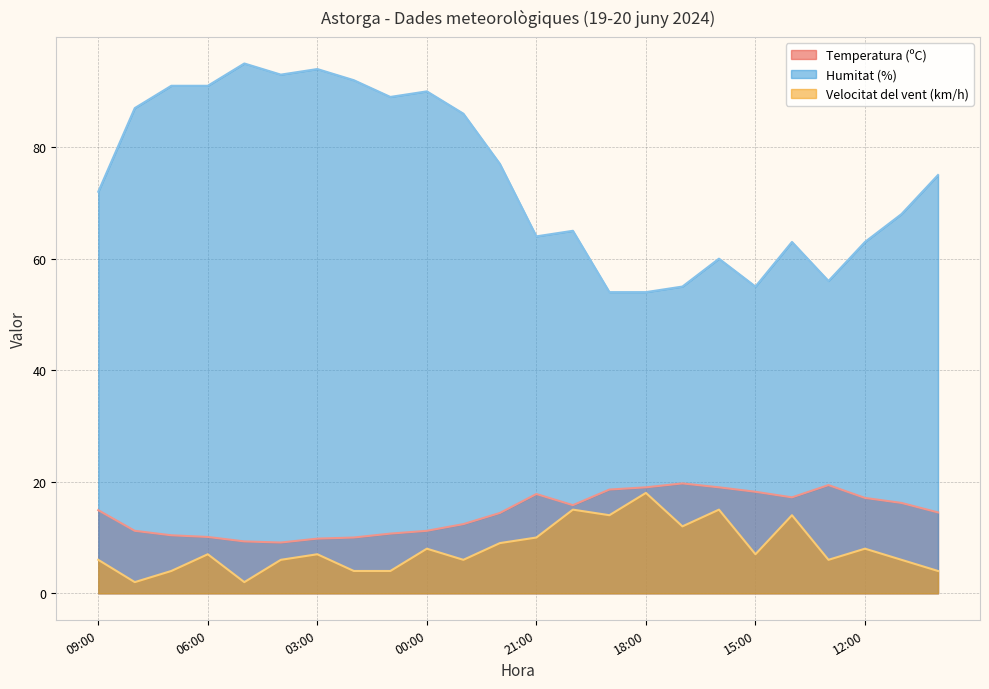

What is the maximum value shown in the chart?

95.0